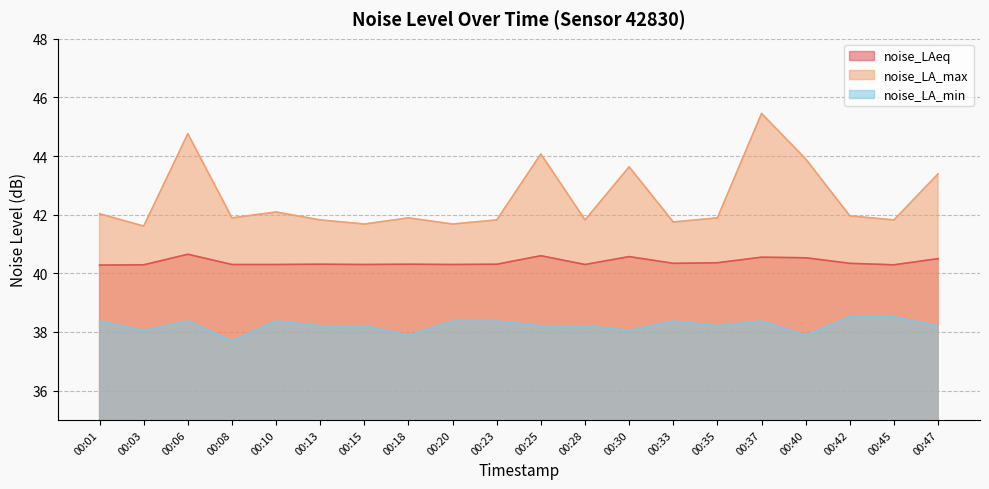

The noise_LAeq series shows 40.3 at 00:15. True or false?

True